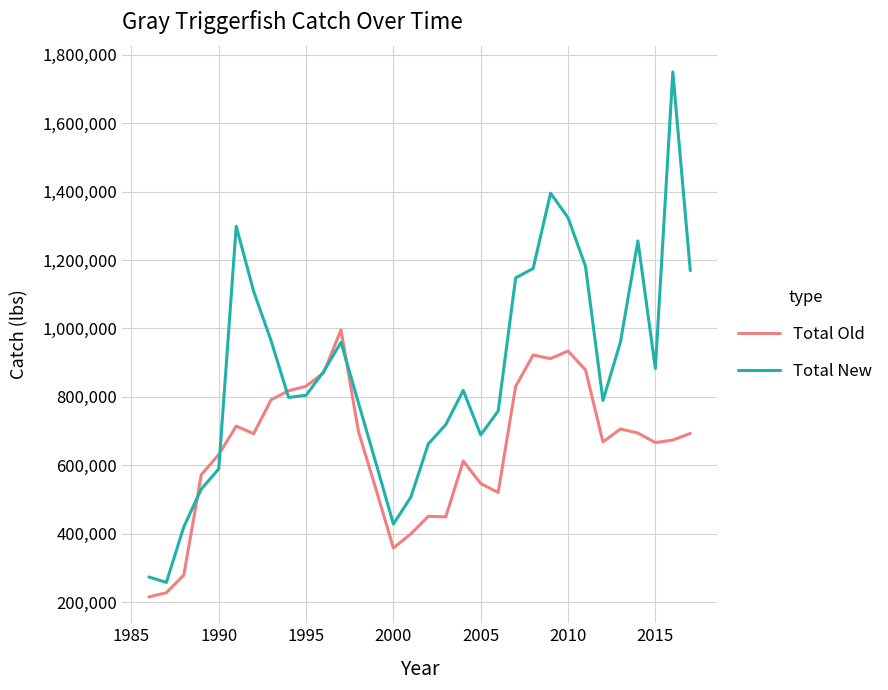

How many values in the Total New series exceed 818845?

16